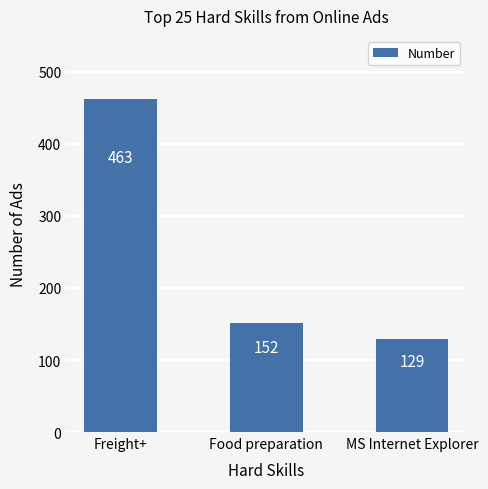

The value at Freight+ is 702. True or false?

False